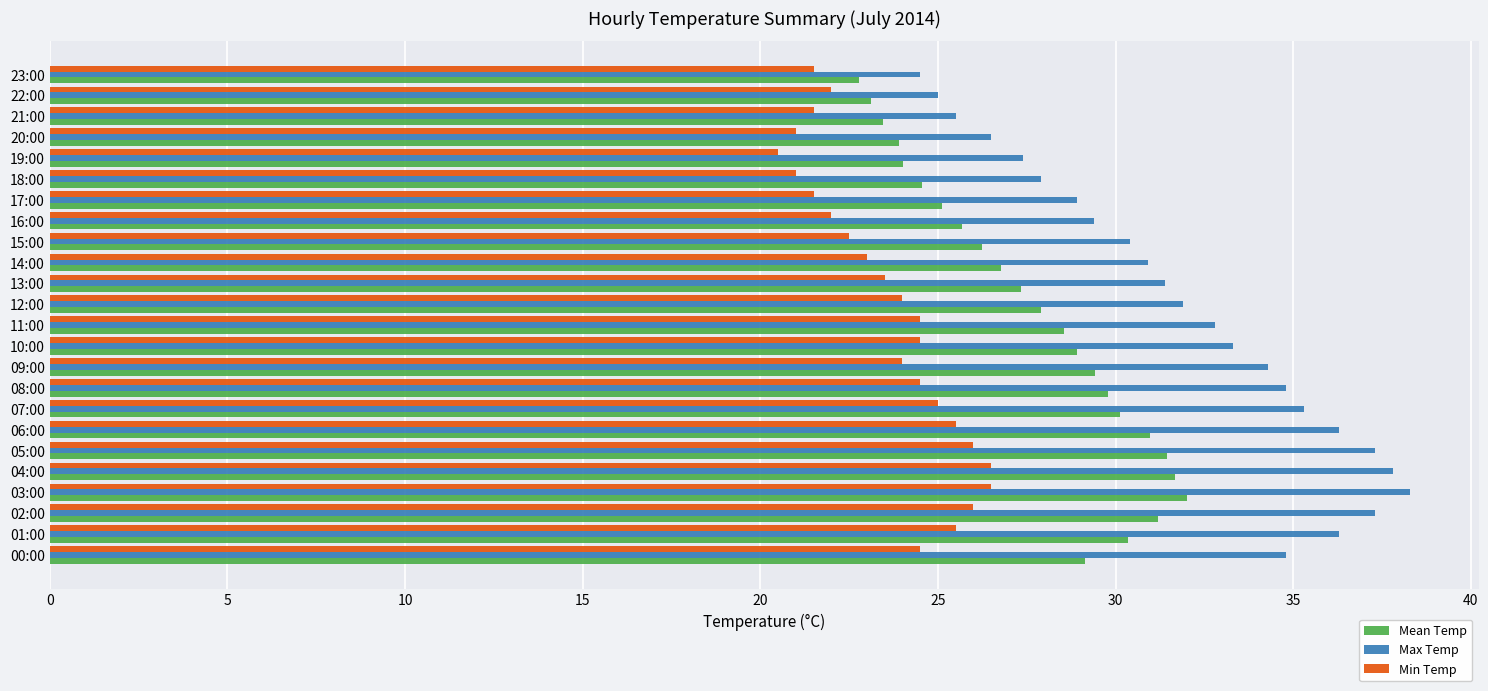

What is the difference between the maximum and minimum values in the Max Temp series?

13.8